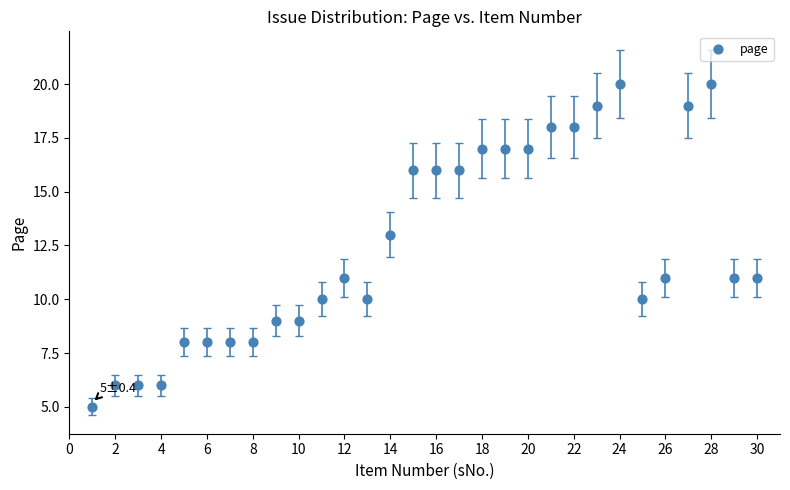

What is the range of Y values (max minus min)?

15